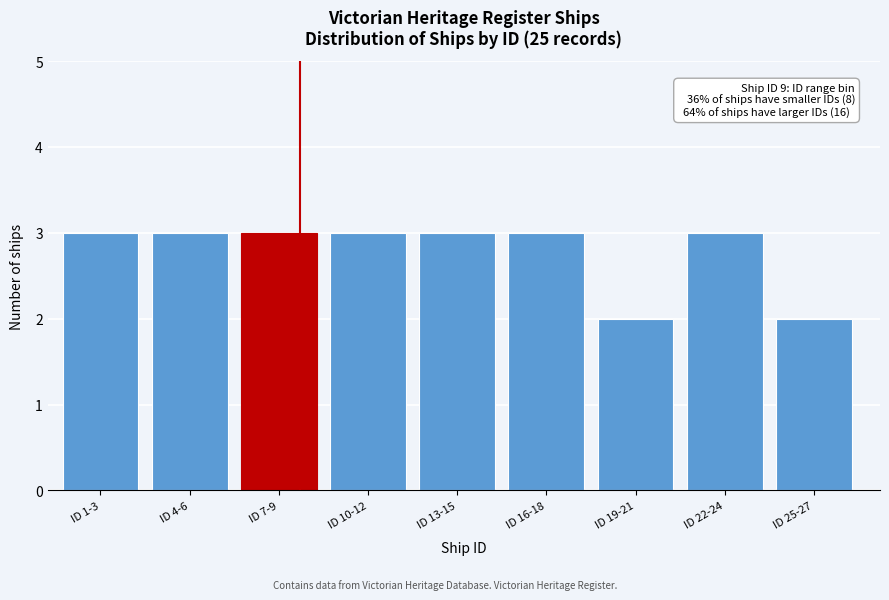

Reading left to right, extract all data points from this chart.

3	3	3	3	3	3	2	3	2